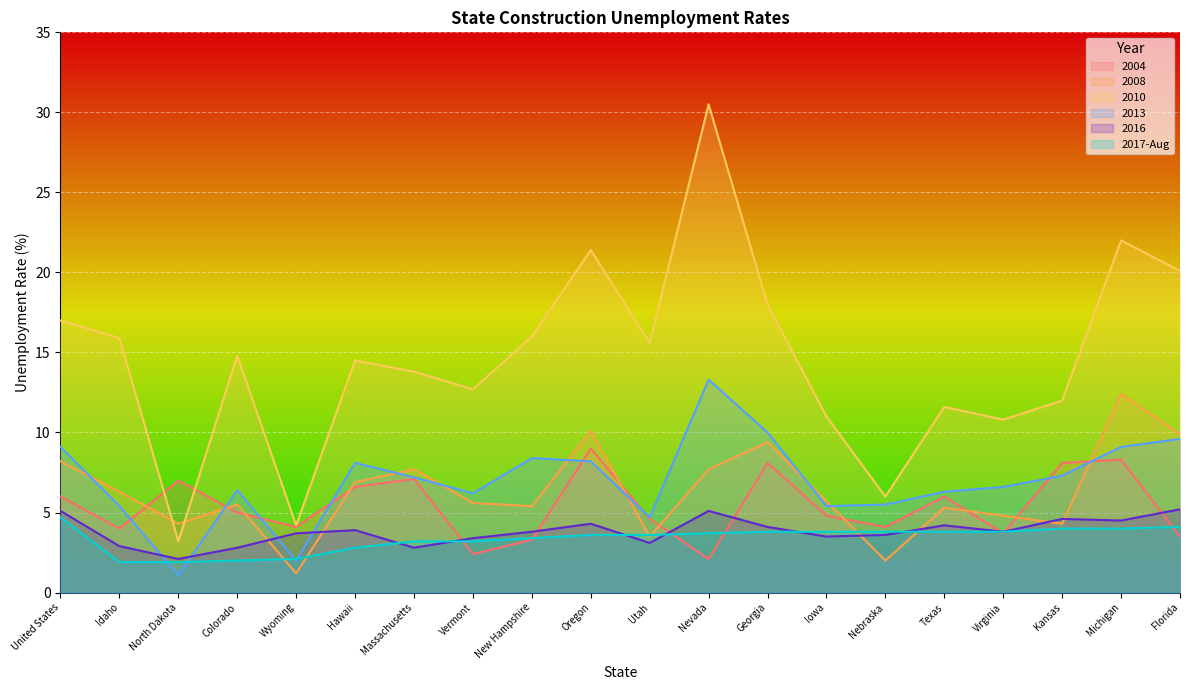

Where is 2017-Aug nearest to the value 3?

Hawaii